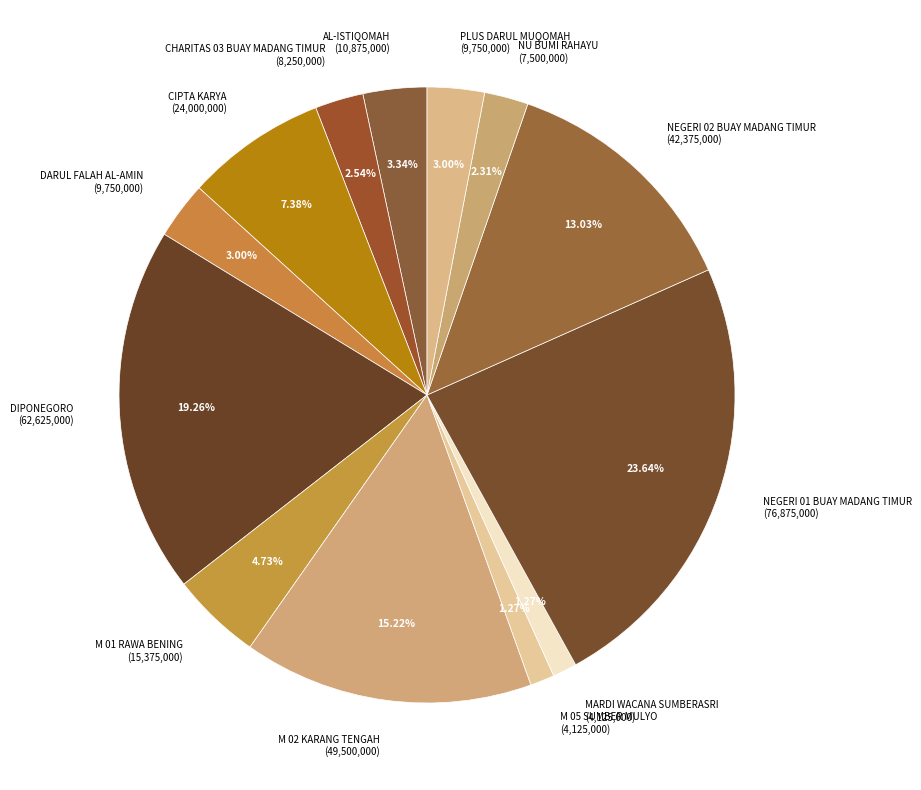

Does DIPONEGORO (62,625,000) represent more than half of the total?

No